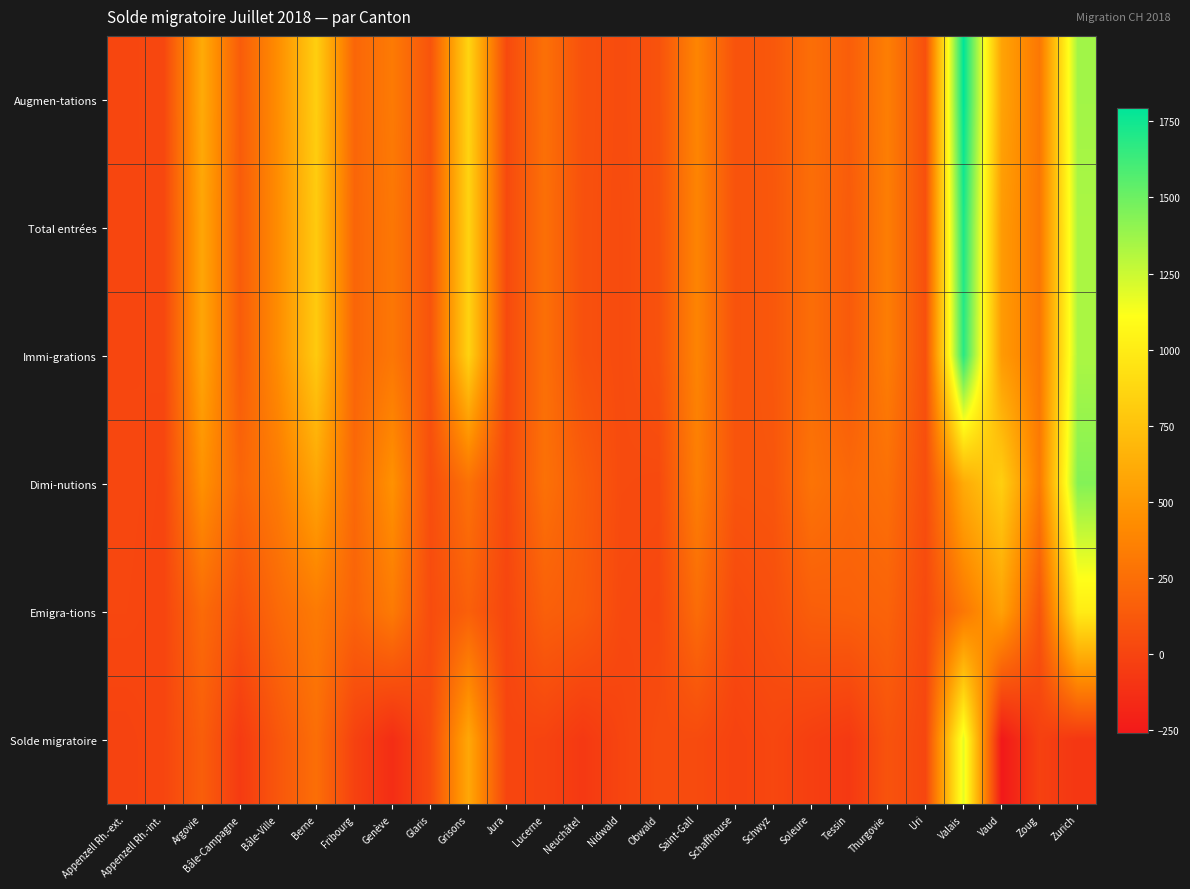

Which series changed the most between Grisons and Zoug?

Solde migratoire